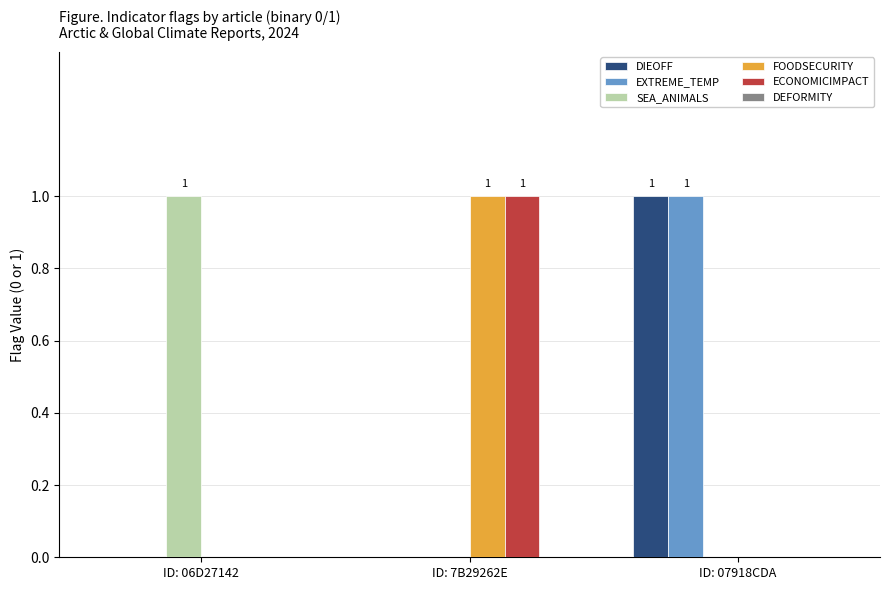

How many groups of bars are there?

3